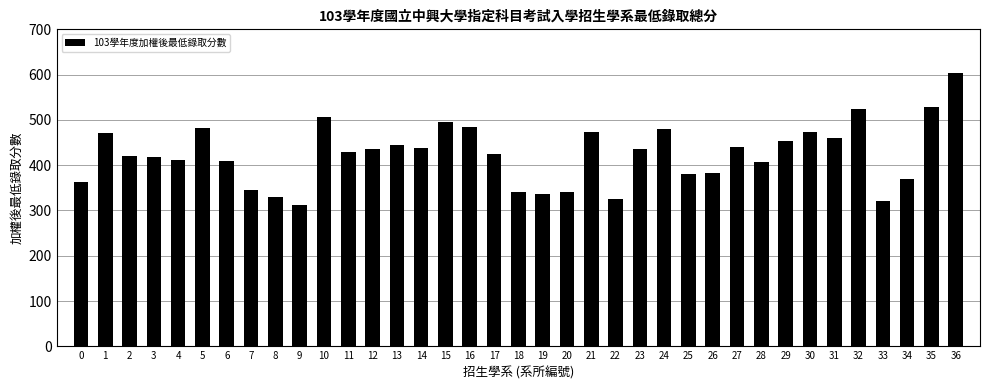

The chart shows a value of 235.1 at 4. True or false?

False